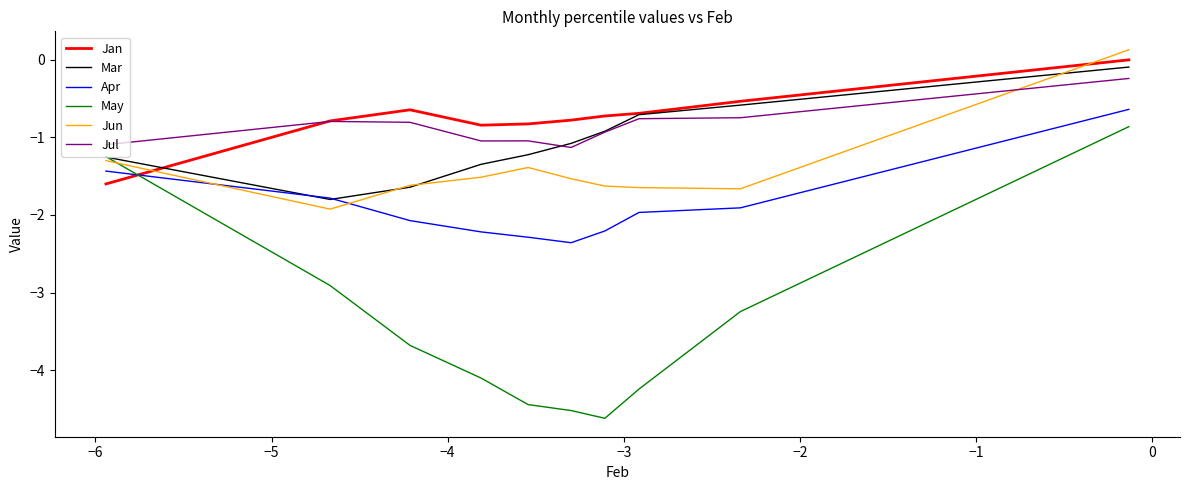

Which series ends up on top after the final intersection of Apr and Jun?

Jun